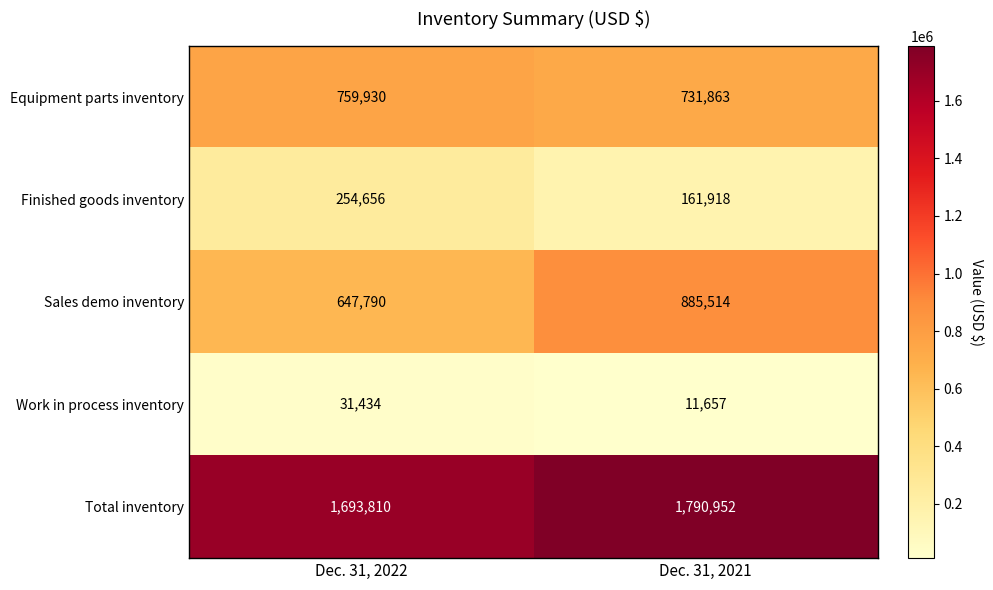

Which series has the widest spread of values?

Sales demo inventory